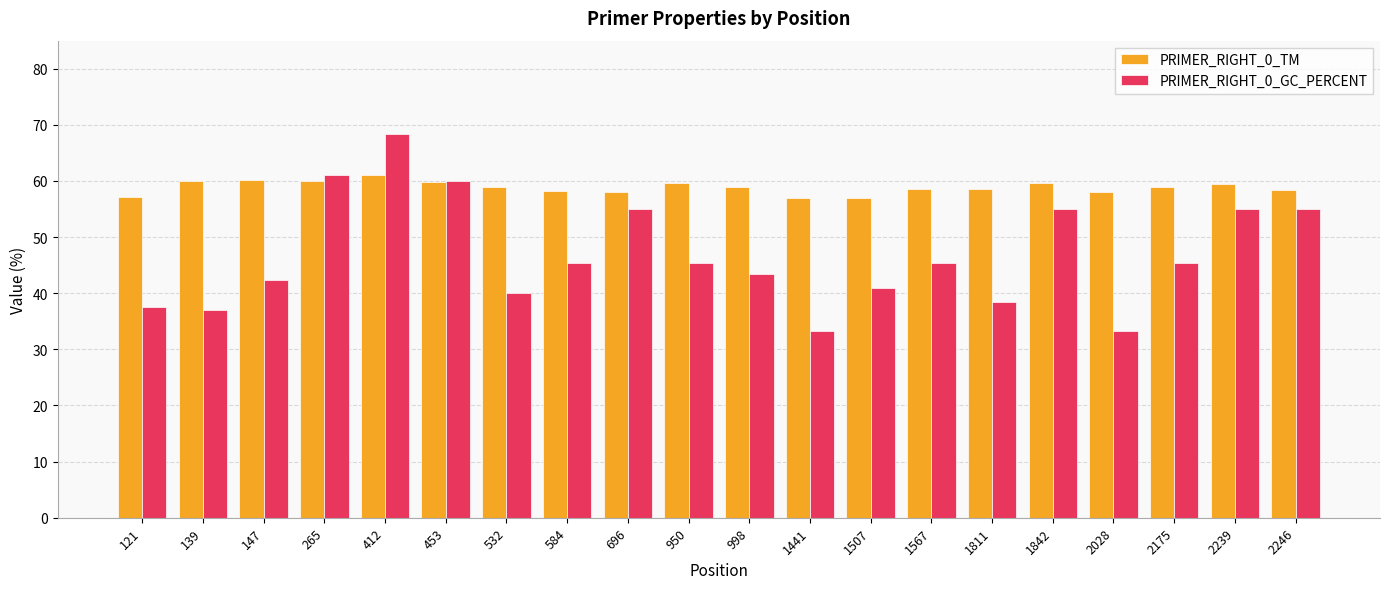

List the series in order of their peak value, lowest first.

PRIMER_RIGHT_0_TM, PRIMER_RIGHT_0_GC_PERCENT